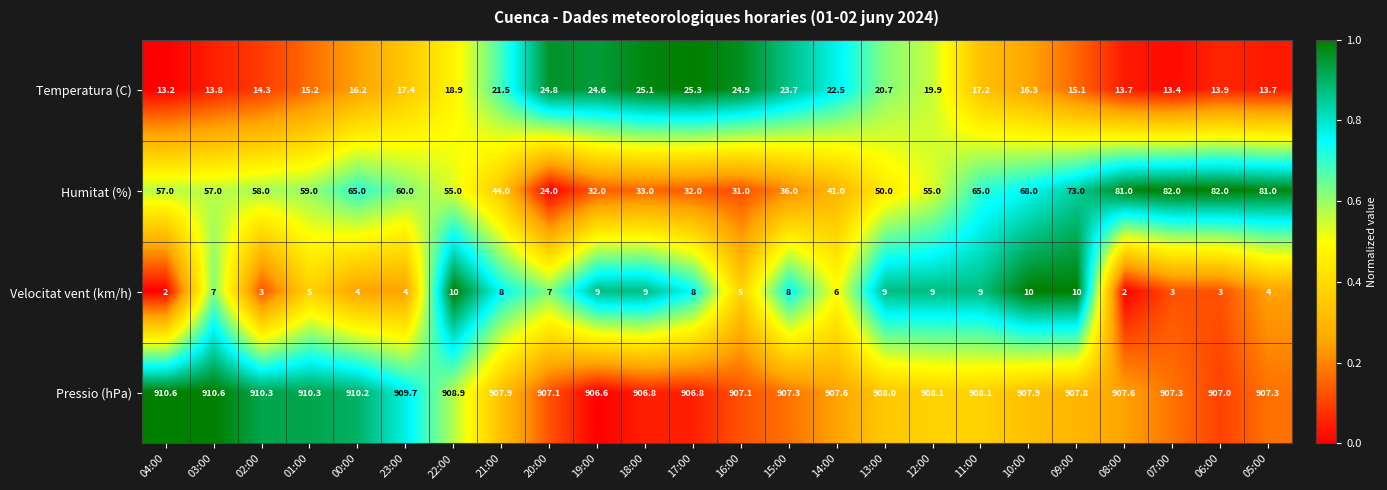

Which series has the largest total across all categories?

Pressio (hPa)